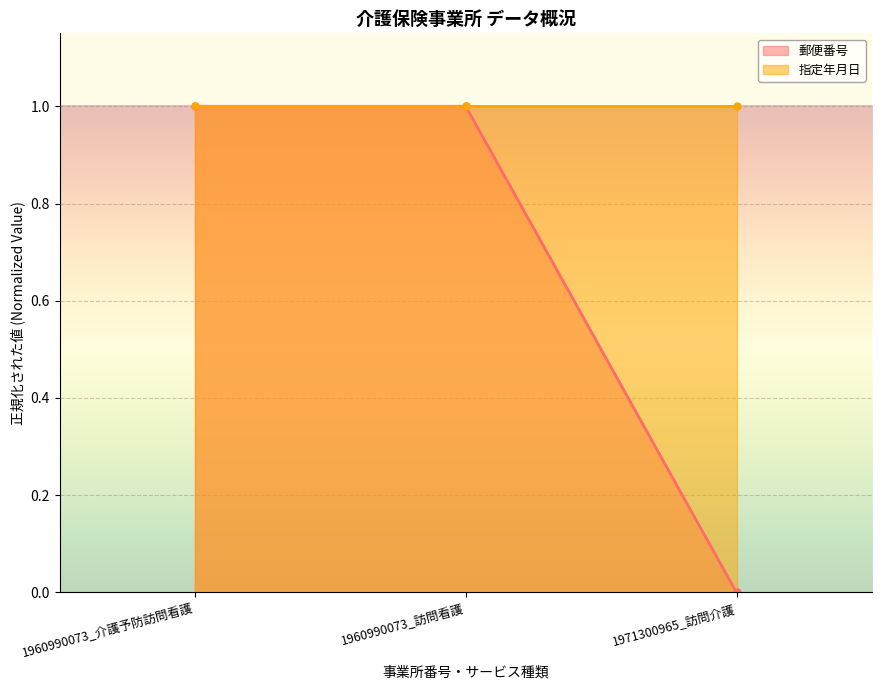

Which category has the lowest value across all series?

1971300965_訪問介護